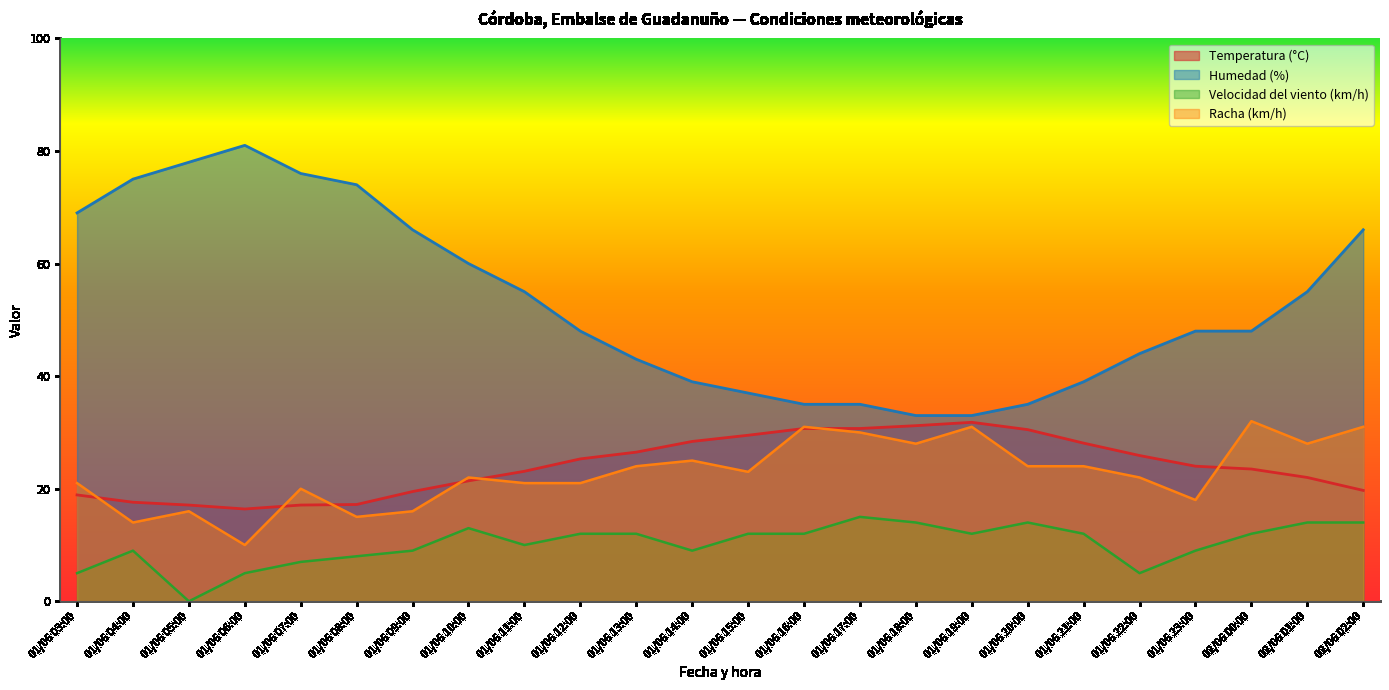

What is the average value of the Humedad (%) series?

53.0